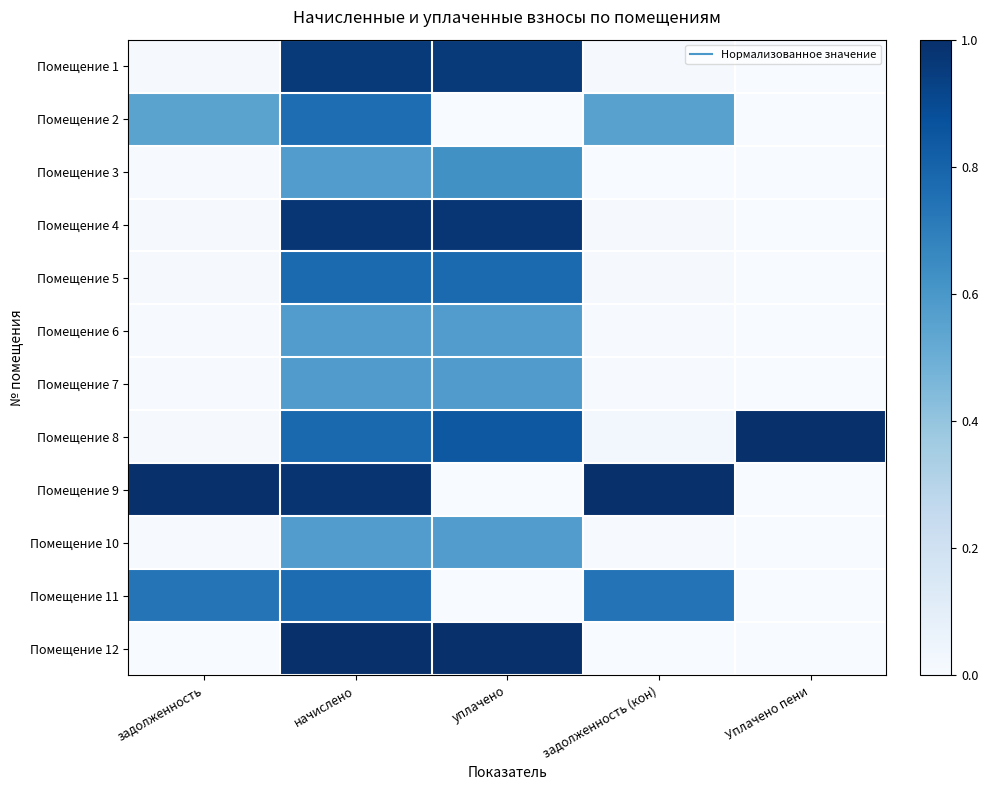

Rank the series at Уплачено пени from highest to lowest value.

Помещение 8, Помещение 1, Помещение 2, Помещение 3, Помещение 4, Помещение 5, Помещение 6, Помещение 7, Помещение 9, Помещение 10, Помещение 11, Помещение 12